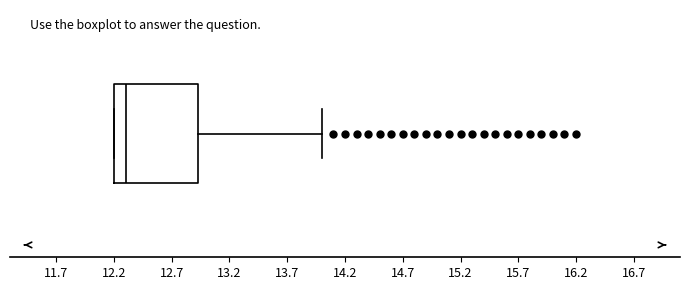

Where is the left edge of the box on the x-axis? The values are not printed on the chart, so give them approximately, as read against the axis.

12.20